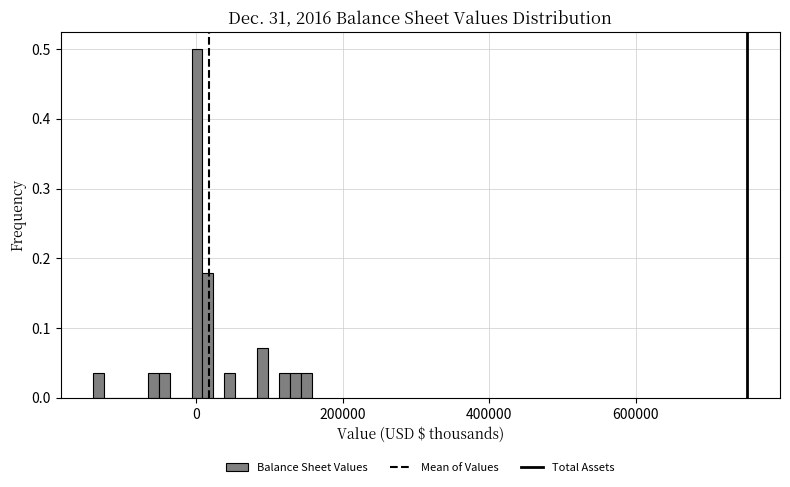

Around what value on the x-axis is the tallest bar? Give the approximate position of its centre, as read against the axis.

0